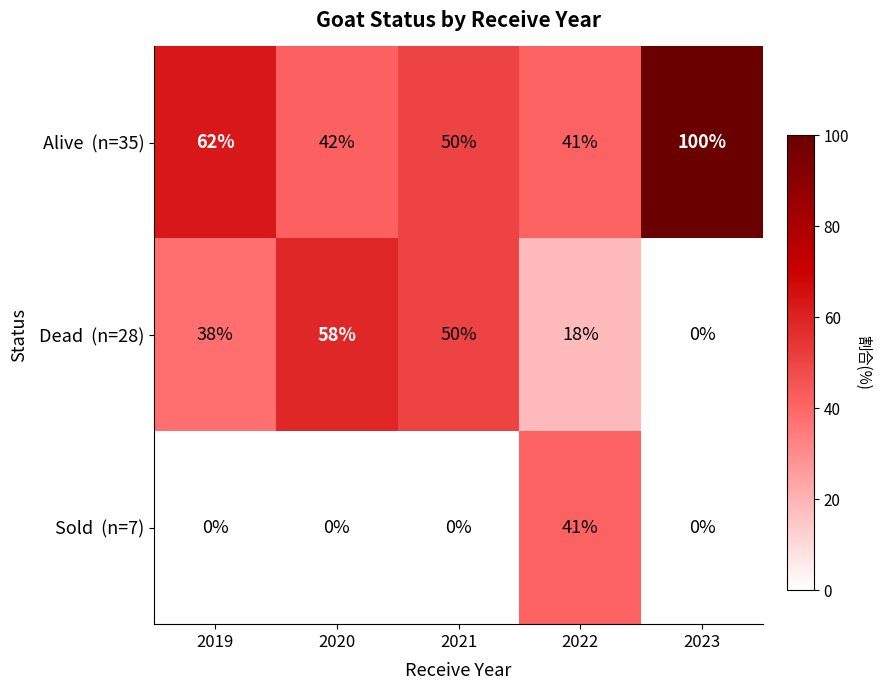

What is the difference between the highest and lowest values at 2022?

23